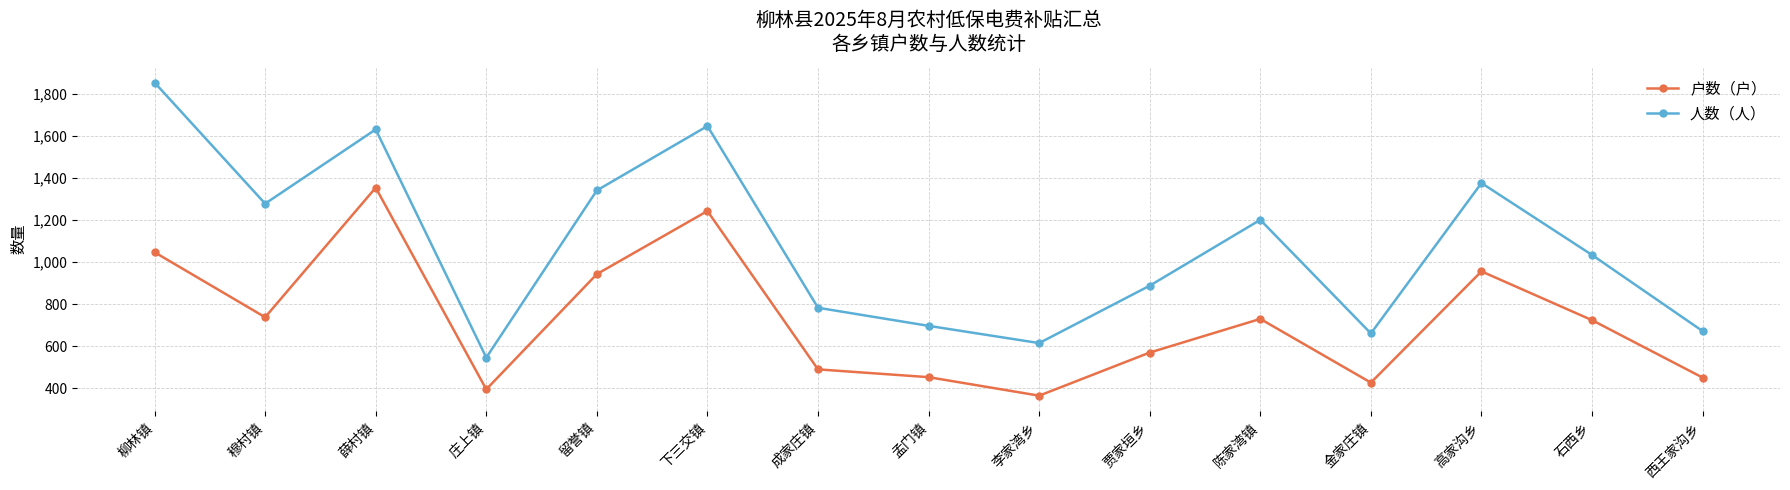

List the series in order of their overall mean, highest first.

人数（人）, 户数（户）